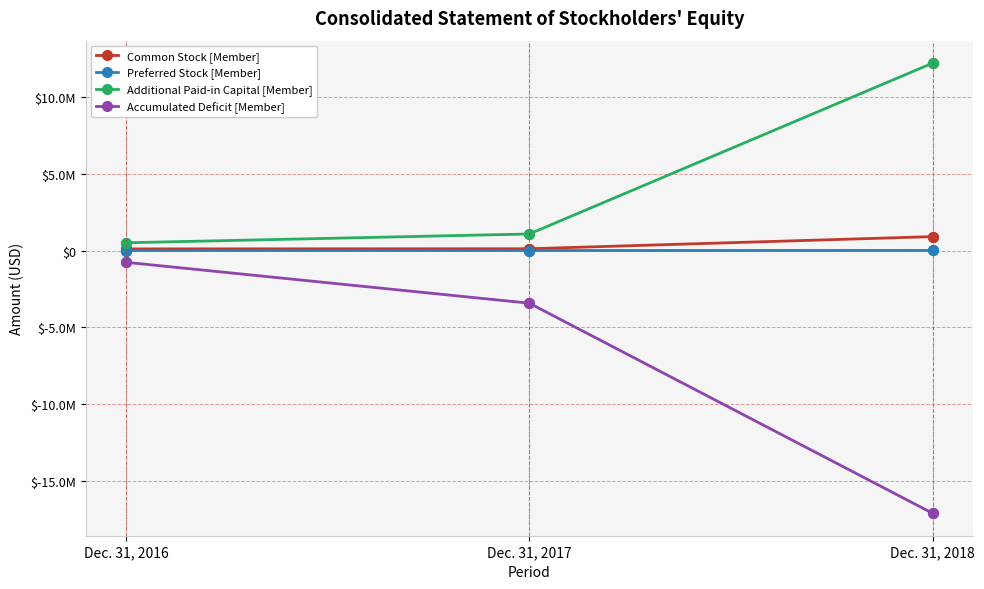

What is the spread (max minus min) of values at Dec. 31, 2018?

29262318